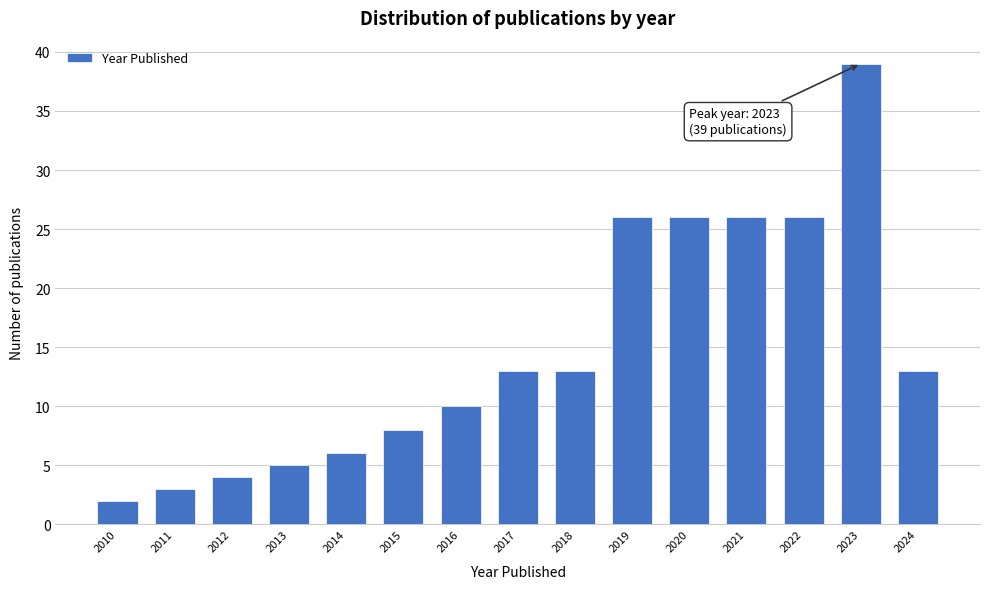

Reading left to right, list all the values displayed in this chart.

2	3	4	5	6	8	10	13	13	26	26	26	26	39	13